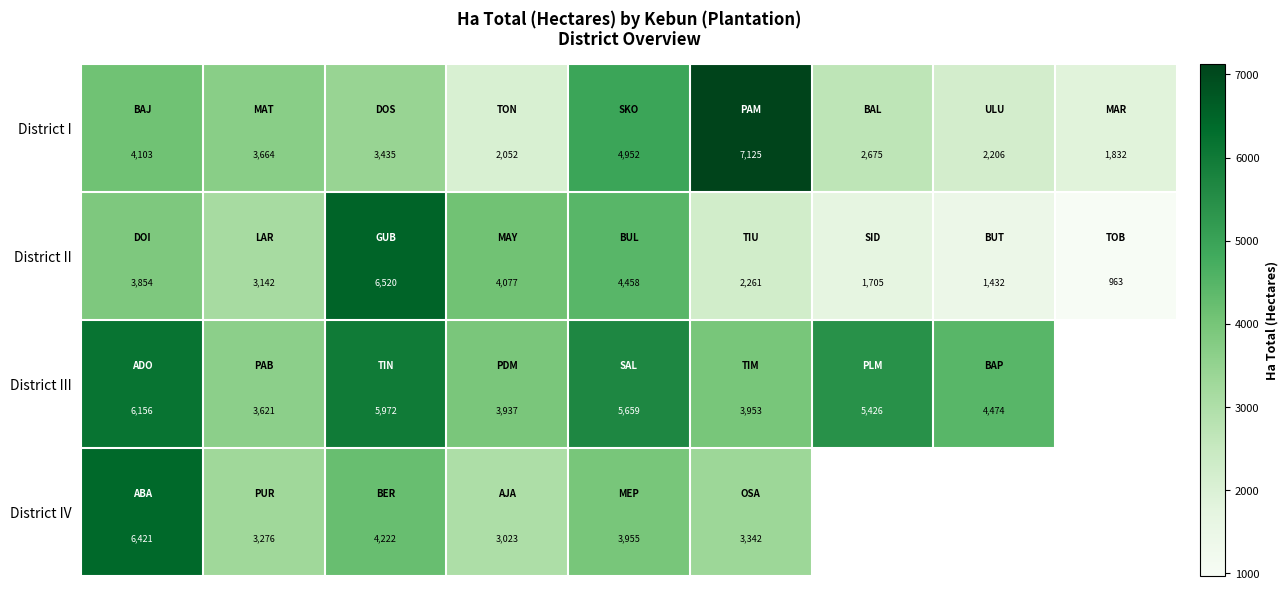

Between 4 and 0, which is larger?

4